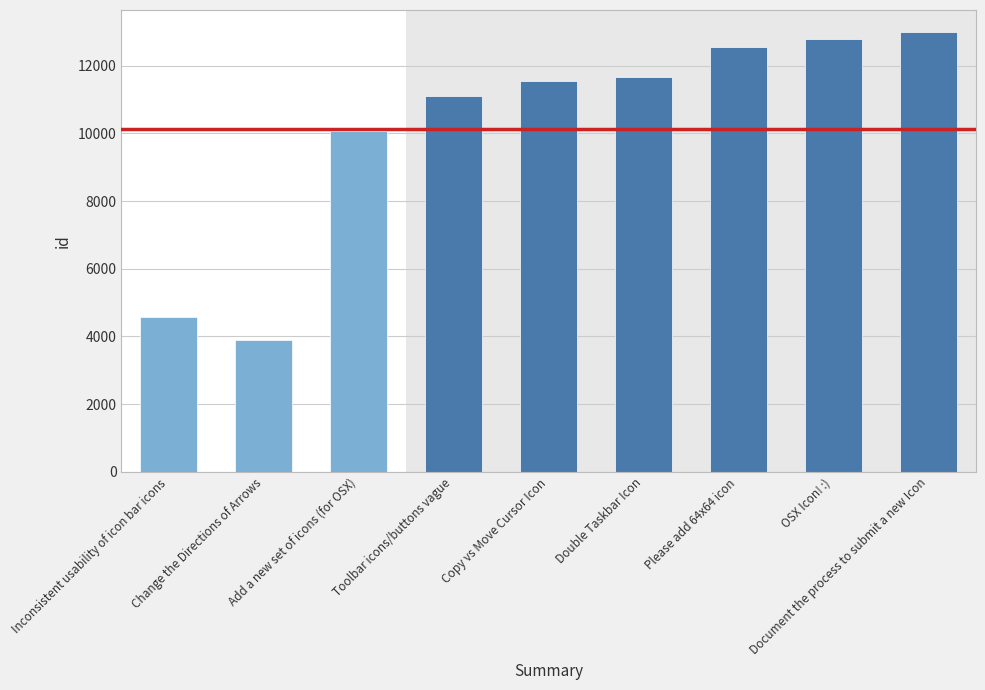

Is it true that the value at Document the process to submit a new Icon is 12993?

True